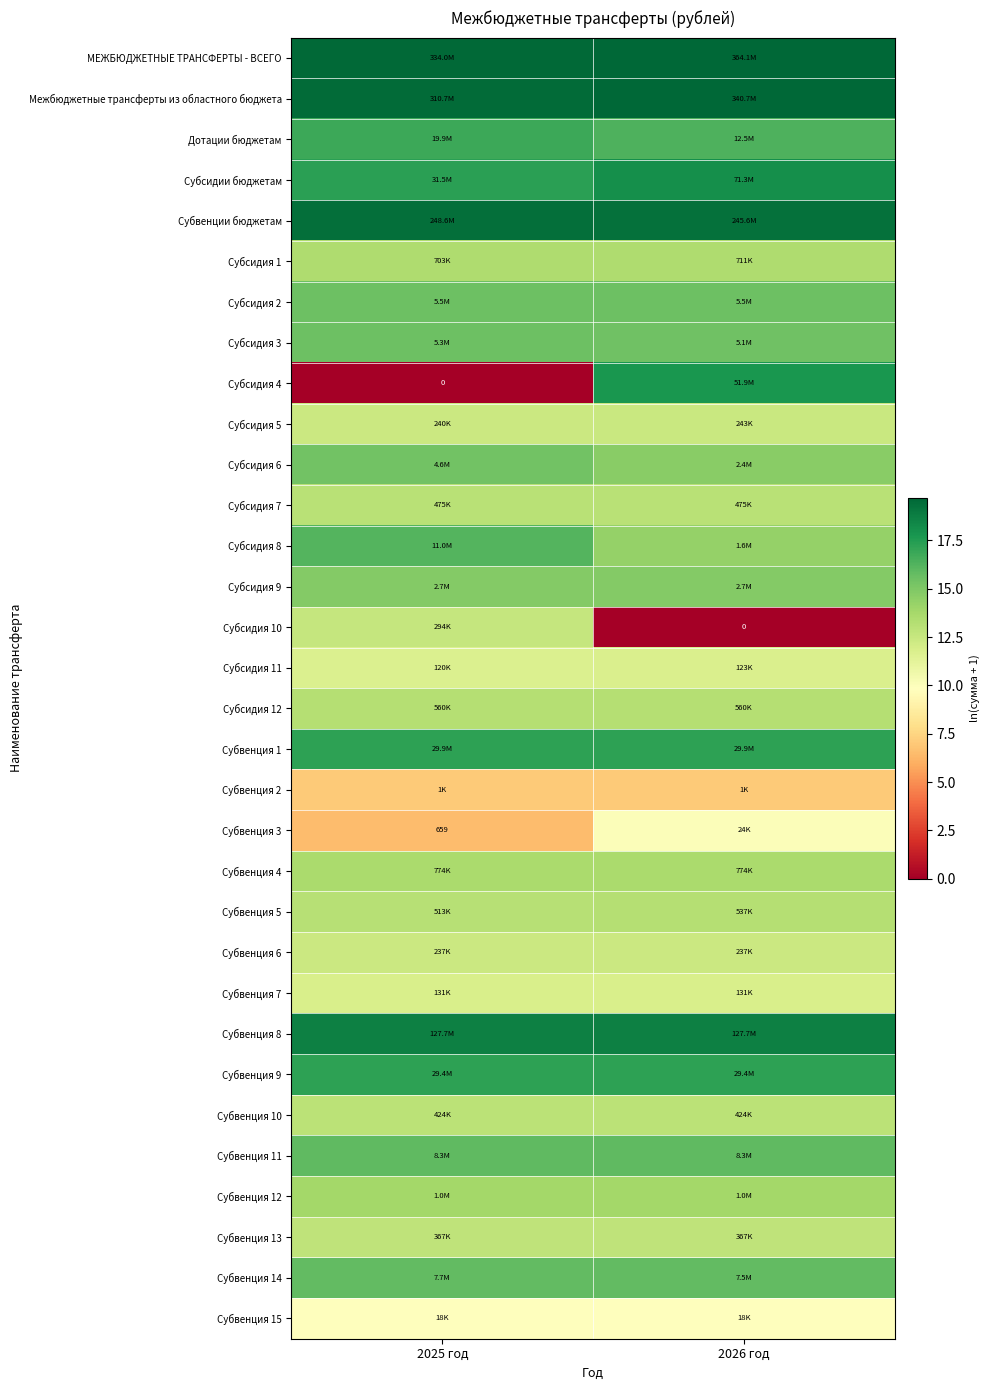

At how many categories does at least one series exceed 13?

2